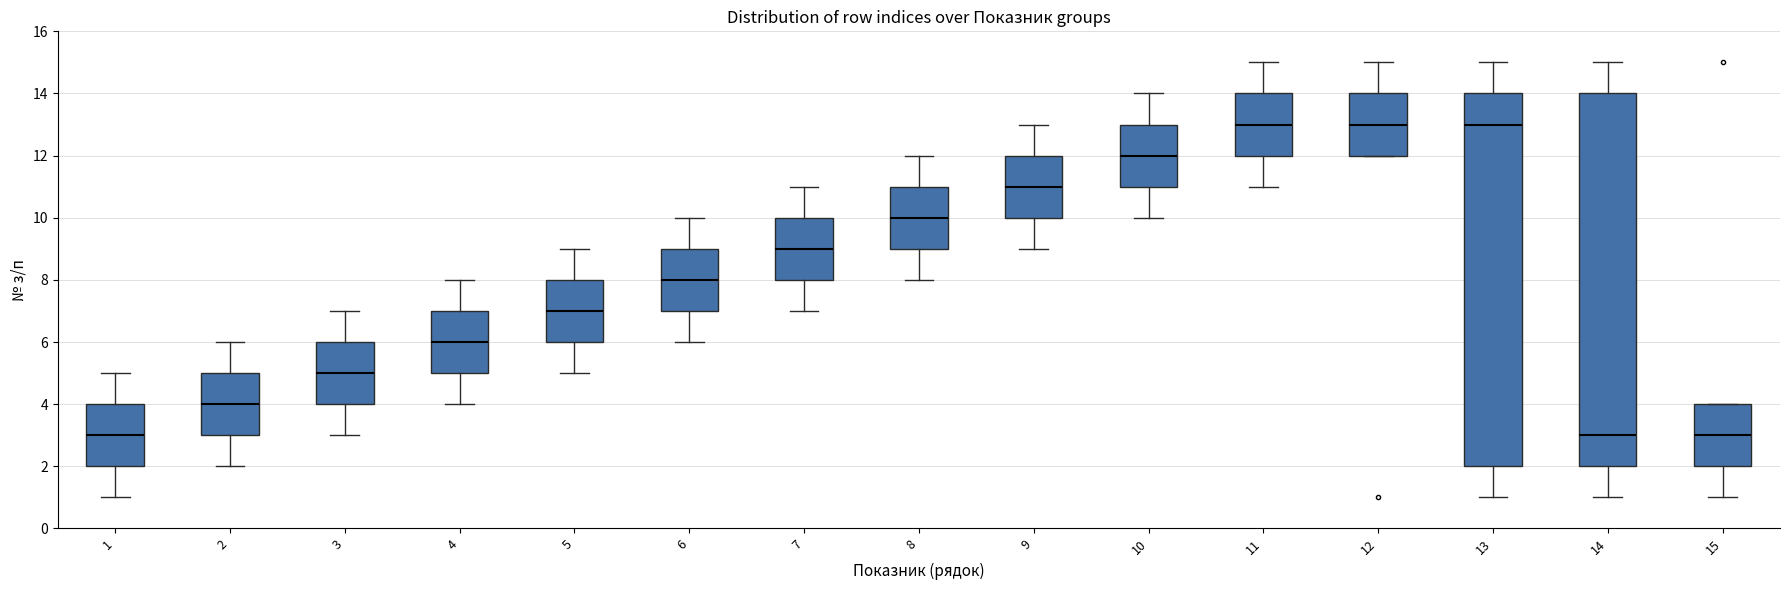

Where does the median line of the box at x = 2 sit on the y-axis? The values are not printed on the chart, so give them approximately, as read against the axis.

4